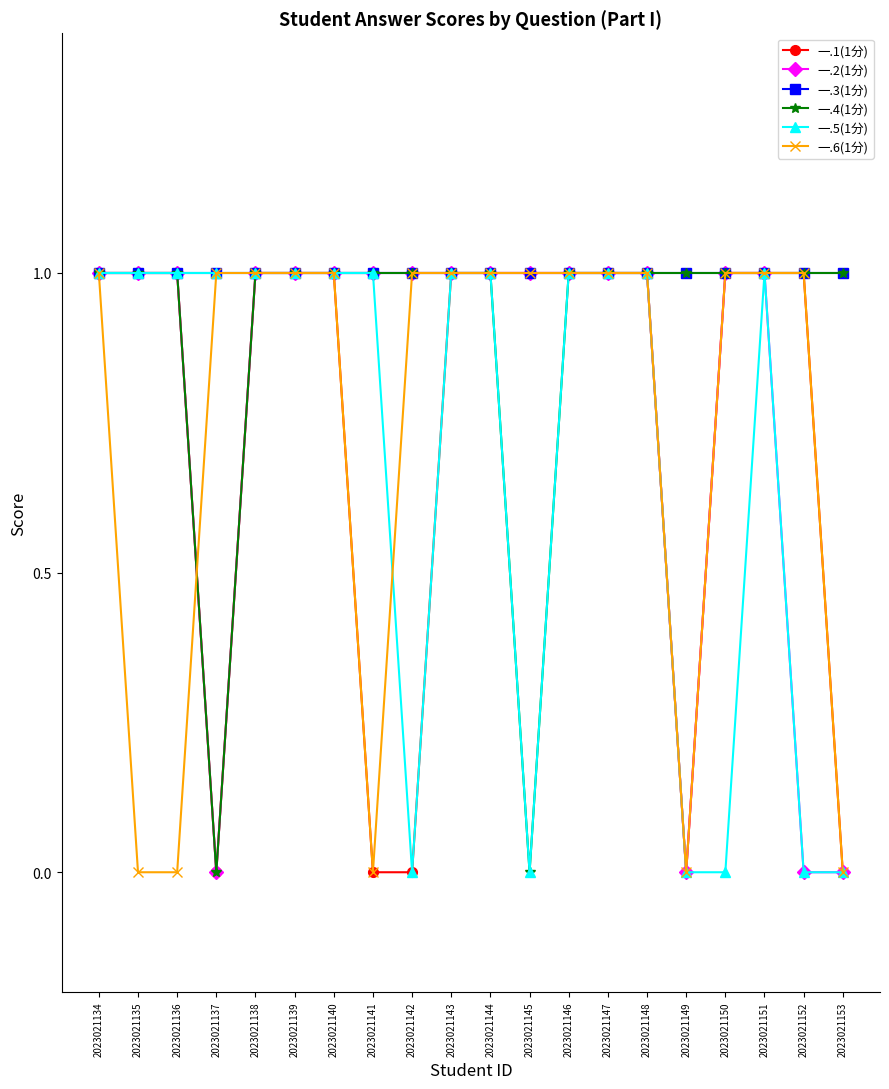

Does the chart have visible grid lines?

No